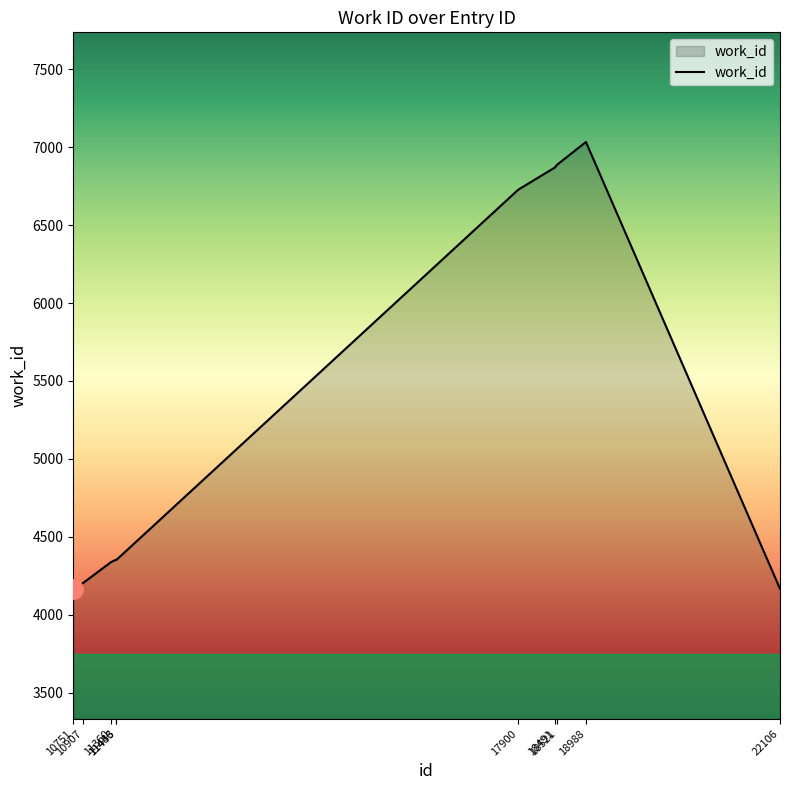

What is the difference between the maximum and minimum values?

2866